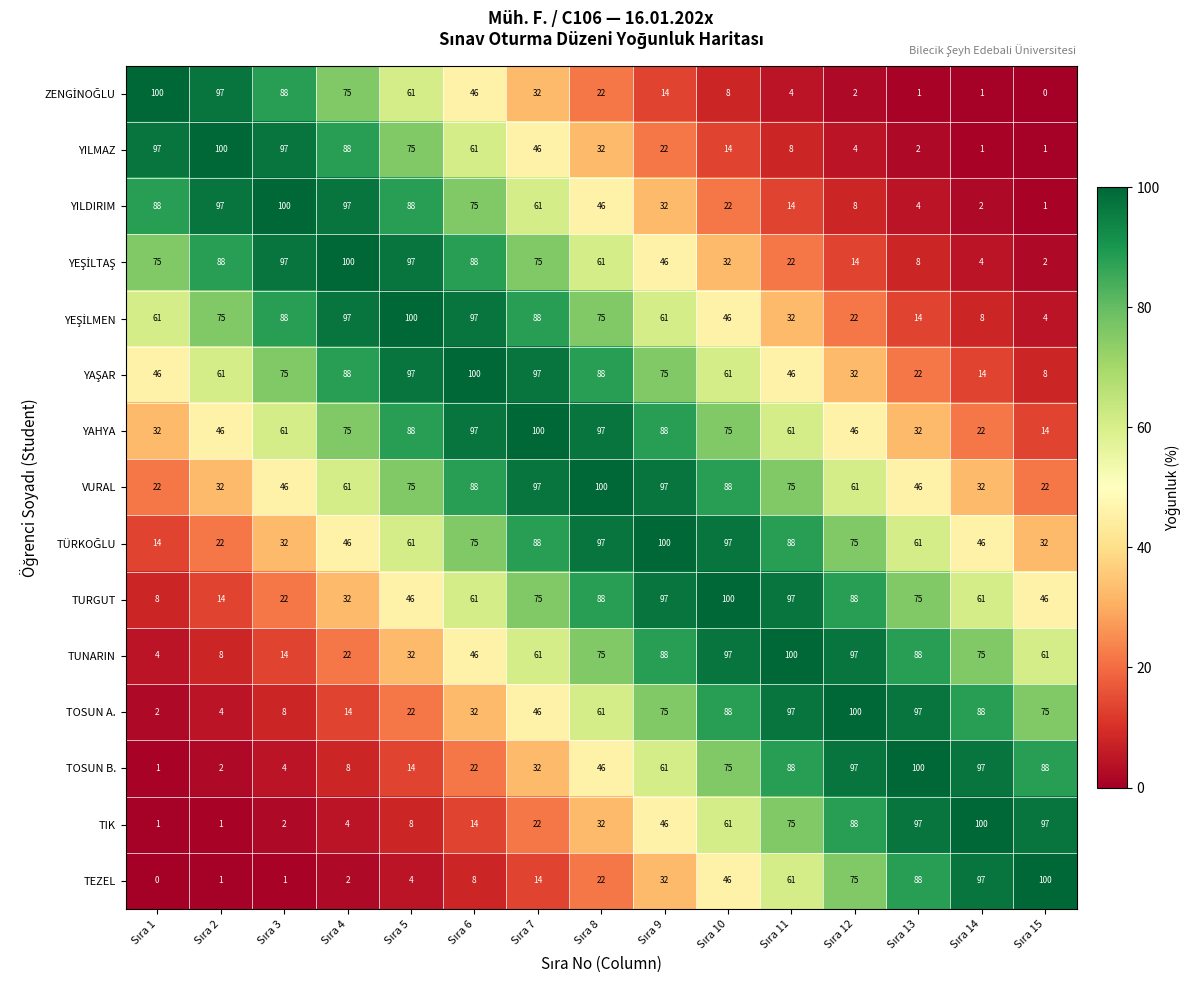

What is the difference between the maximum and minimum values in the TOSUN B. series?

99